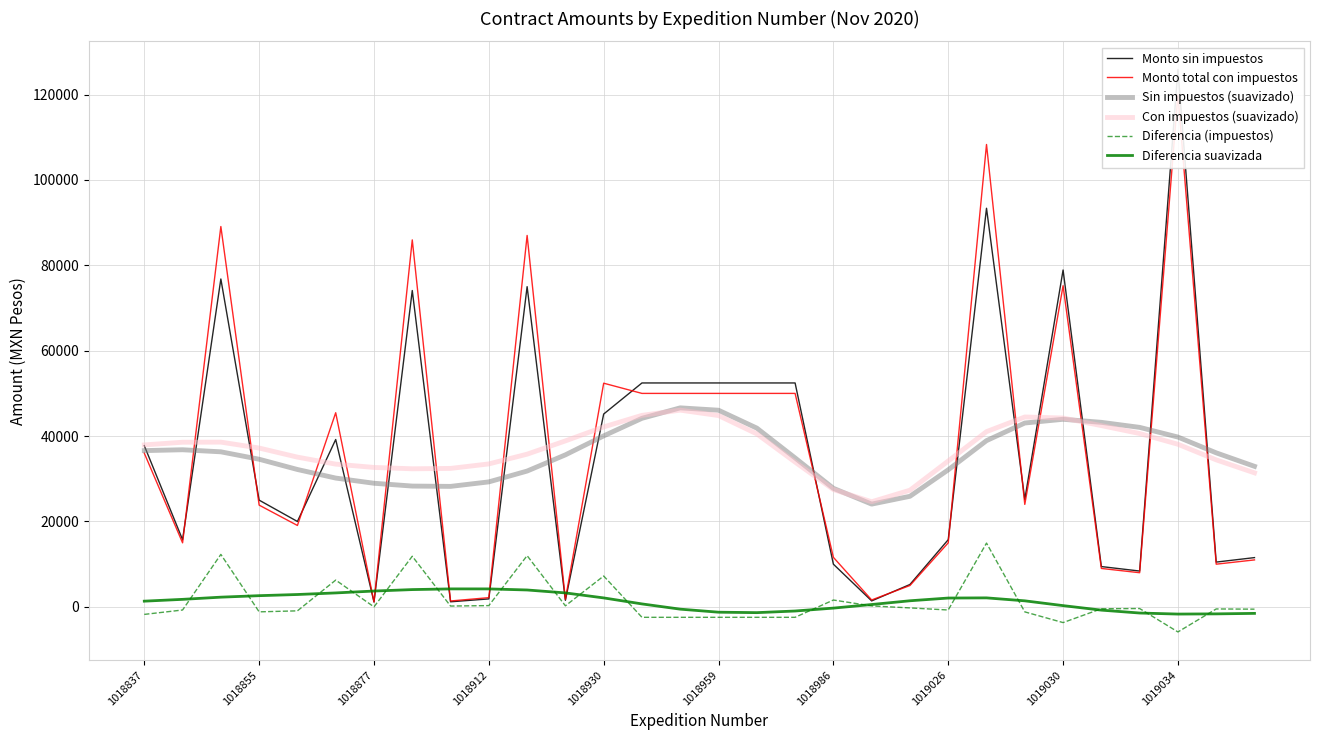

Which series has the largest range (max minus min)?

Monto sin impuestos